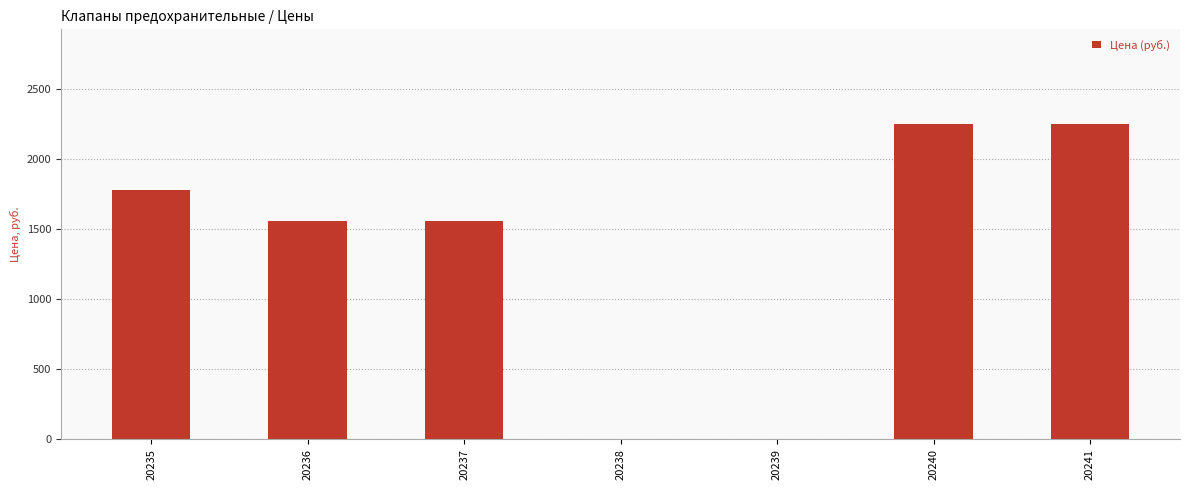

What is the sum of all values?

9400